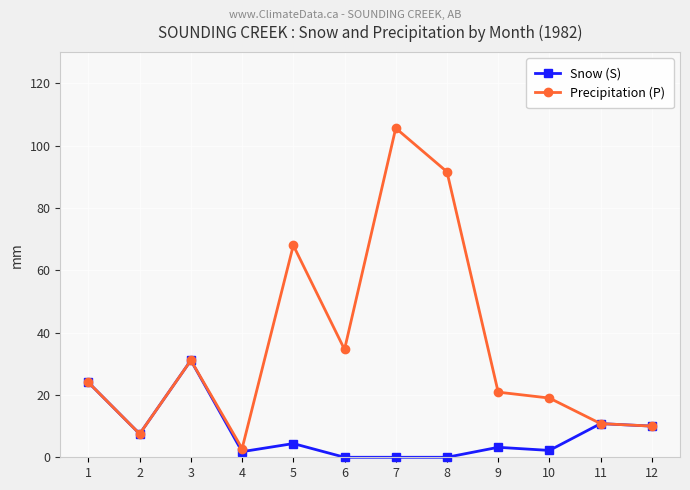

What are all the series names shown in the legend?

Snow (S), Precipitation (P)